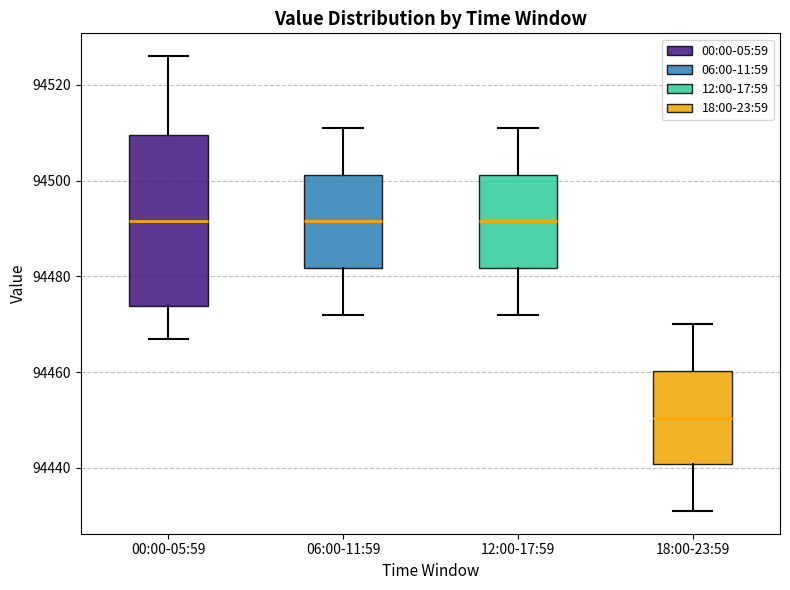

Which box is the tallest, from its lower edge to its upper edge?

00:00-05:59